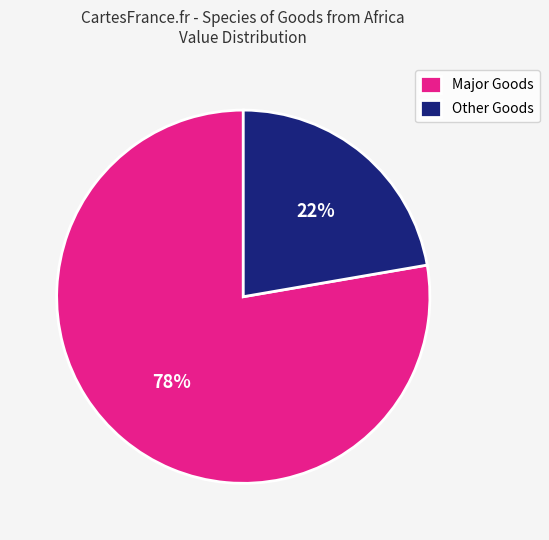

To the nearest percent, what is the combined percentage of Other Goods and Major Goods?

100%